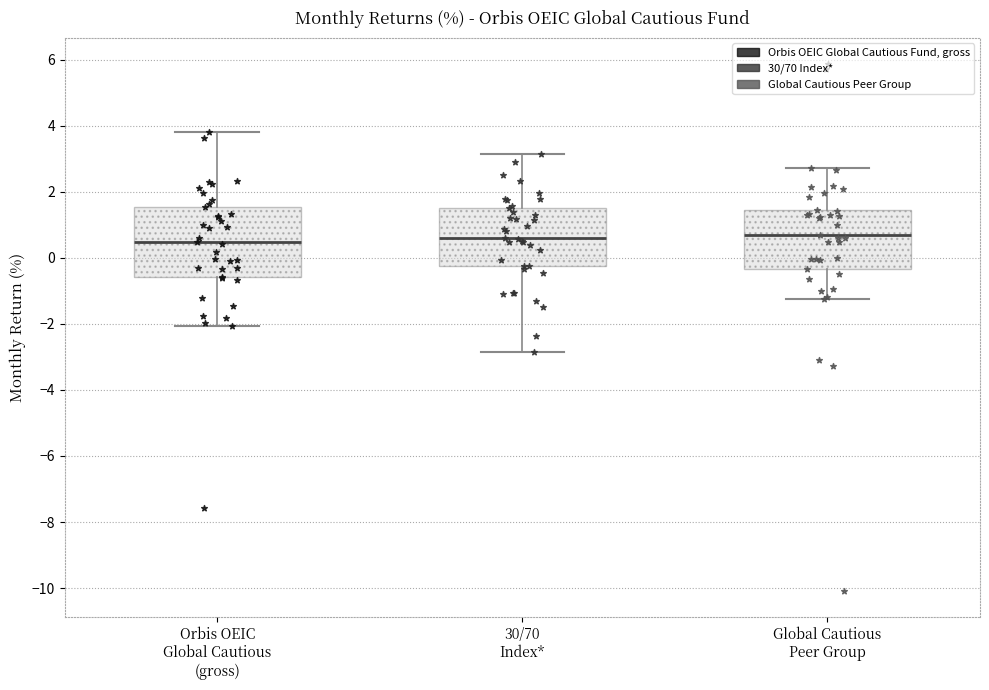

Which box is the tallest, from its lower edge to its upper edge?

Orbis OEIC Global Cautious (gross)